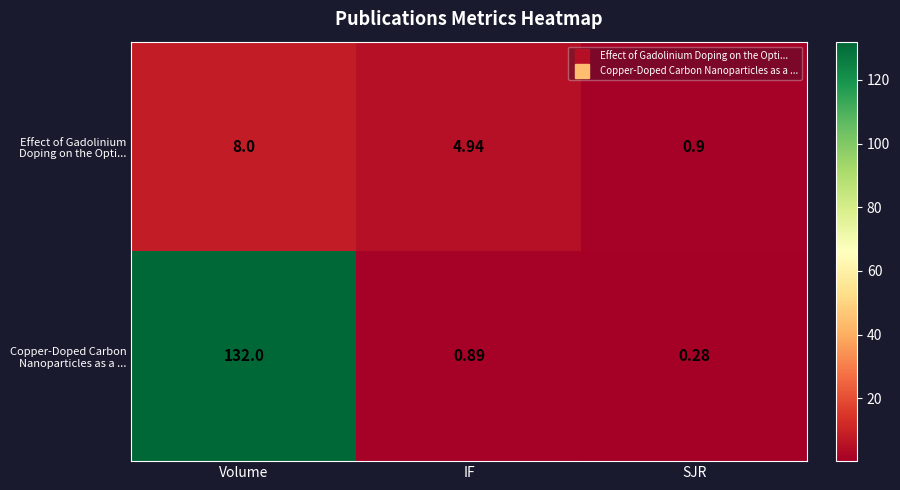

What is the maximum value shown in the chart?

132.0